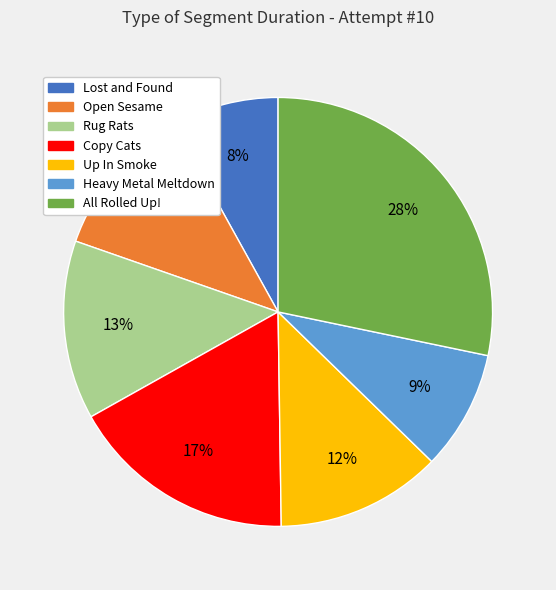

To the nearest percent, what is the combined percentage of Copy Cats and Heavy Metal Meltdown?

26%